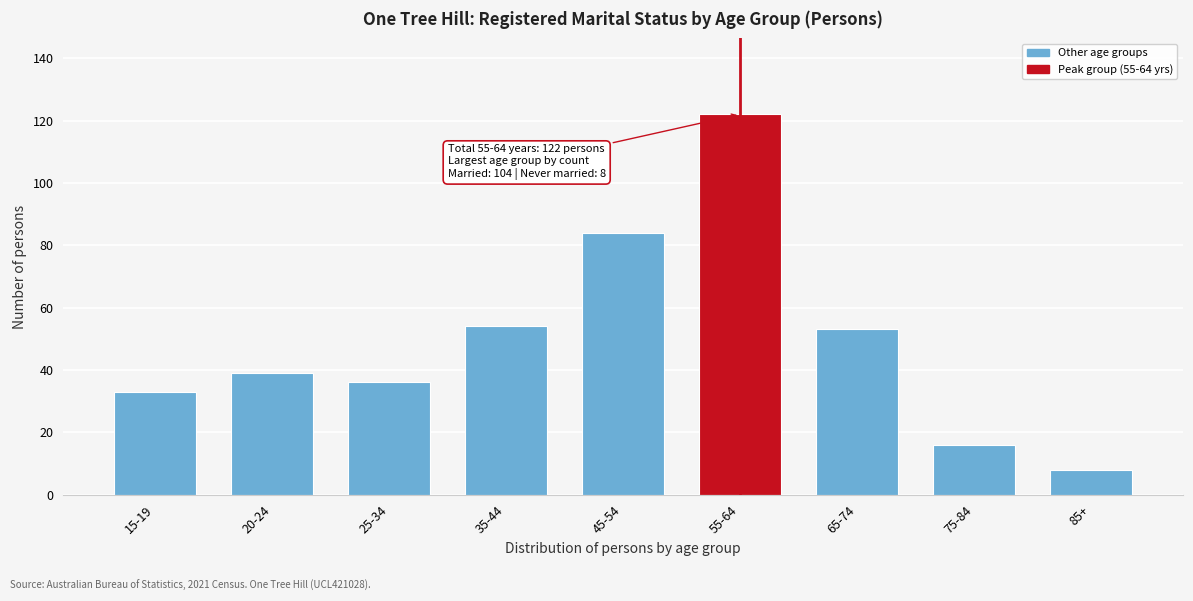

Reading right to left, transcribe all the data shown in this chart.

85+=8	75-84=16	65-74=53	55-64=122	45-54=84	35-44=54	25-34=36	20-24=39	15-19=33